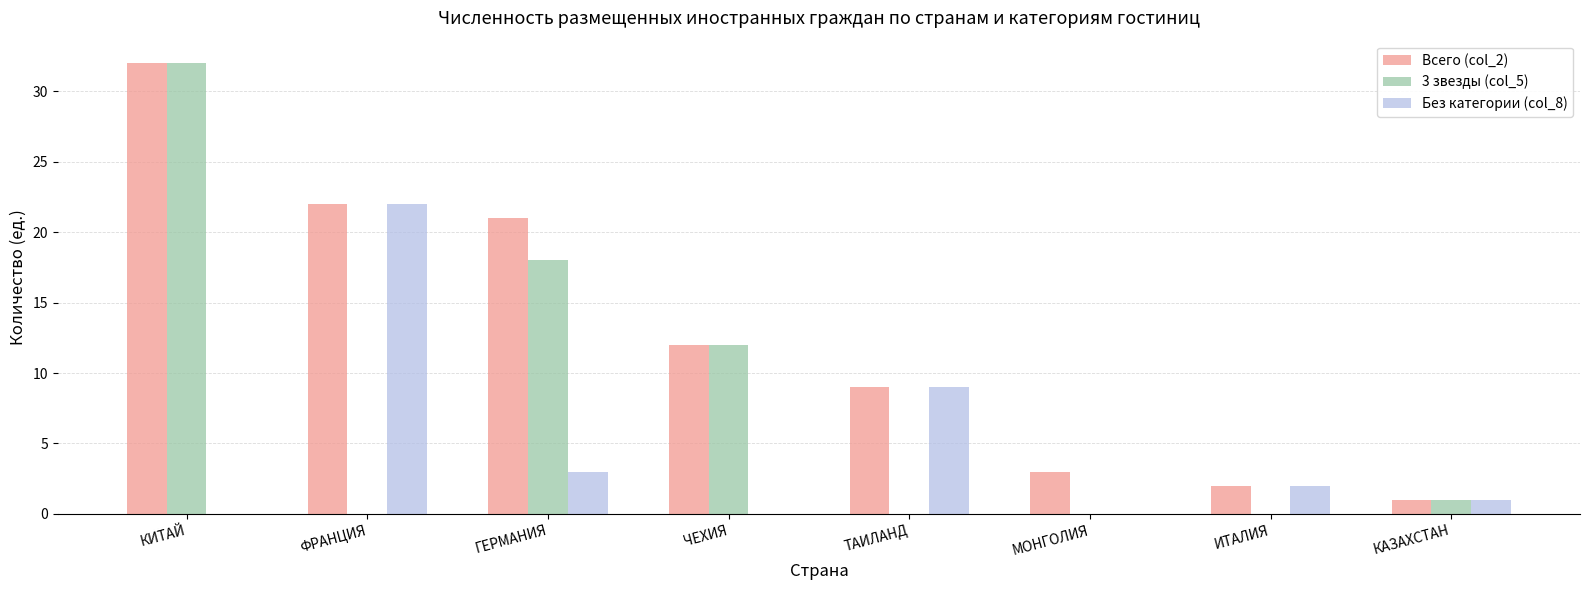

How many distinct data groups are displayed?

3